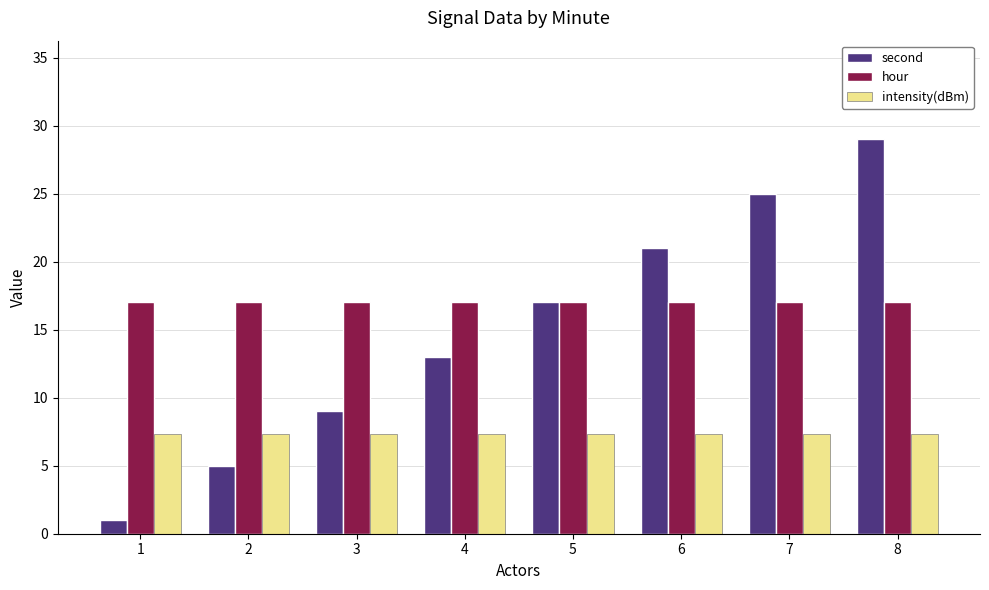

At which label is second closest to 15?

4